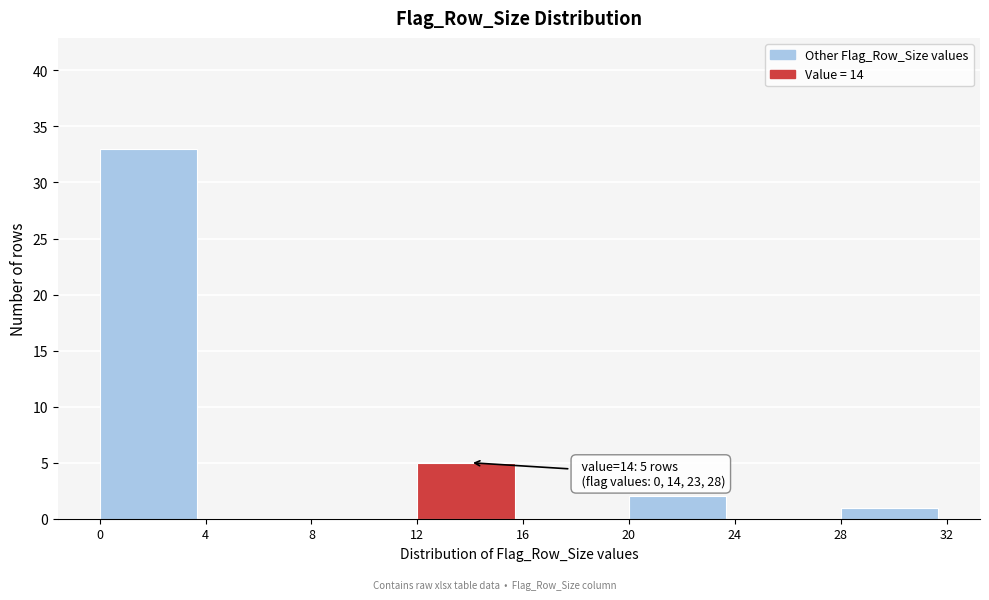

Over which range of the x-axis is the bar tallest?

0 to 4